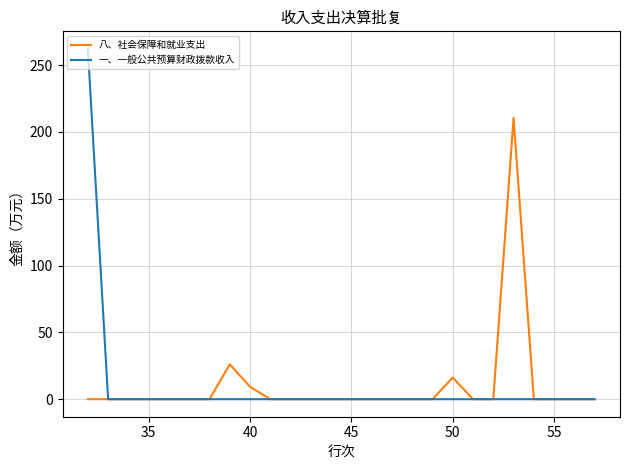

List the series in order of their peak value, lowest first.

八、社会保障和就业支出, 一、一般公共预算财政拨款收入